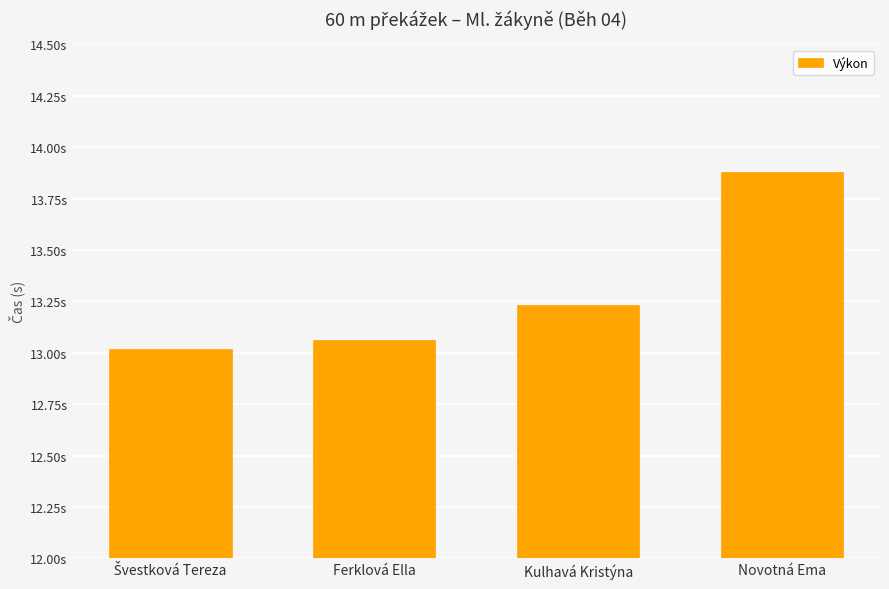

What is the maximum value shown in the chart?

13.9